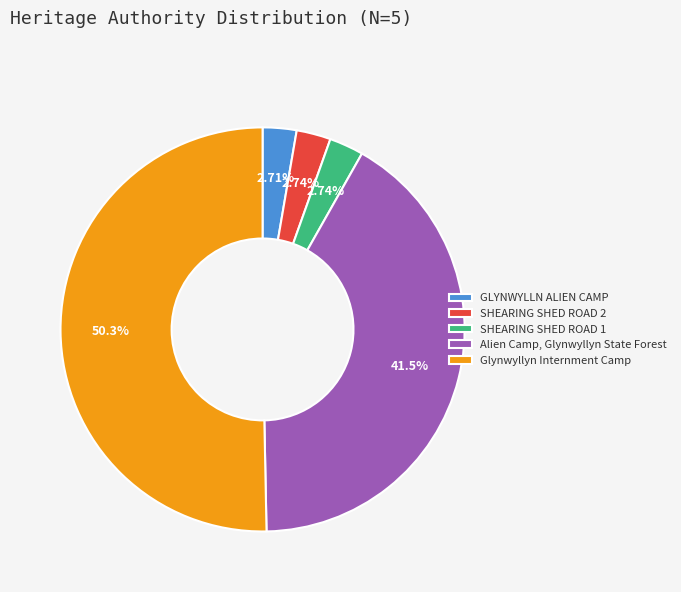

Is the sum of Alien Camp, Glynwyllyn State Forest and SHEARING SHED ROAD 1 greater than half?

No